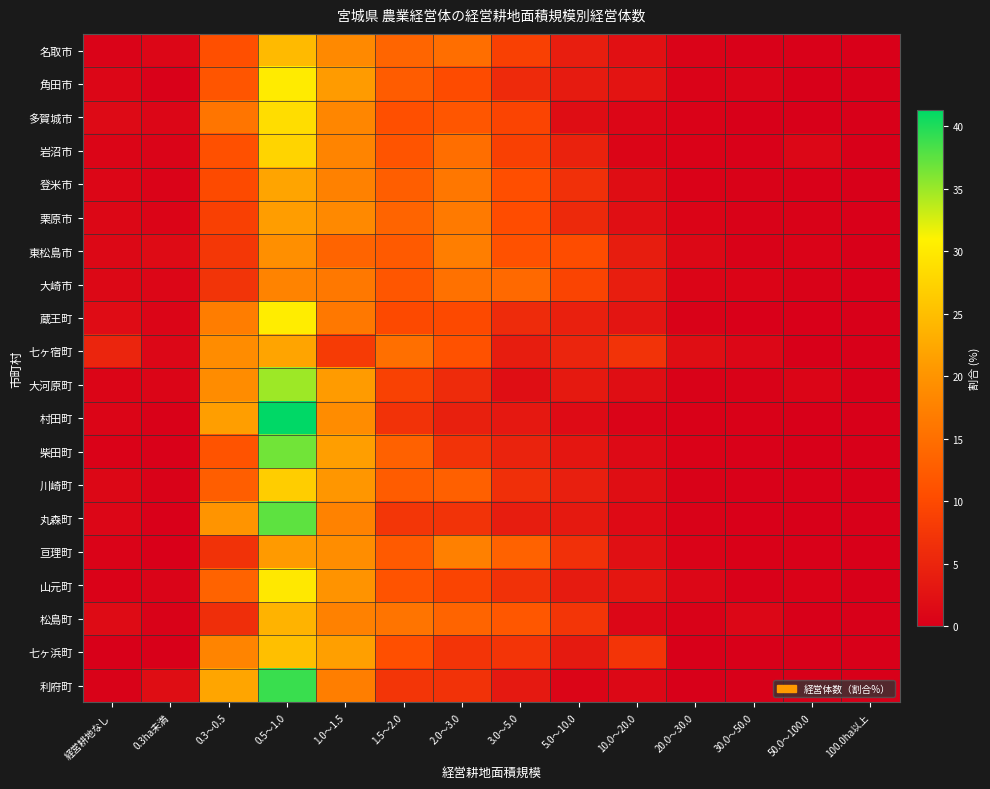

Which series has the largest range (max minus min)?

村田町